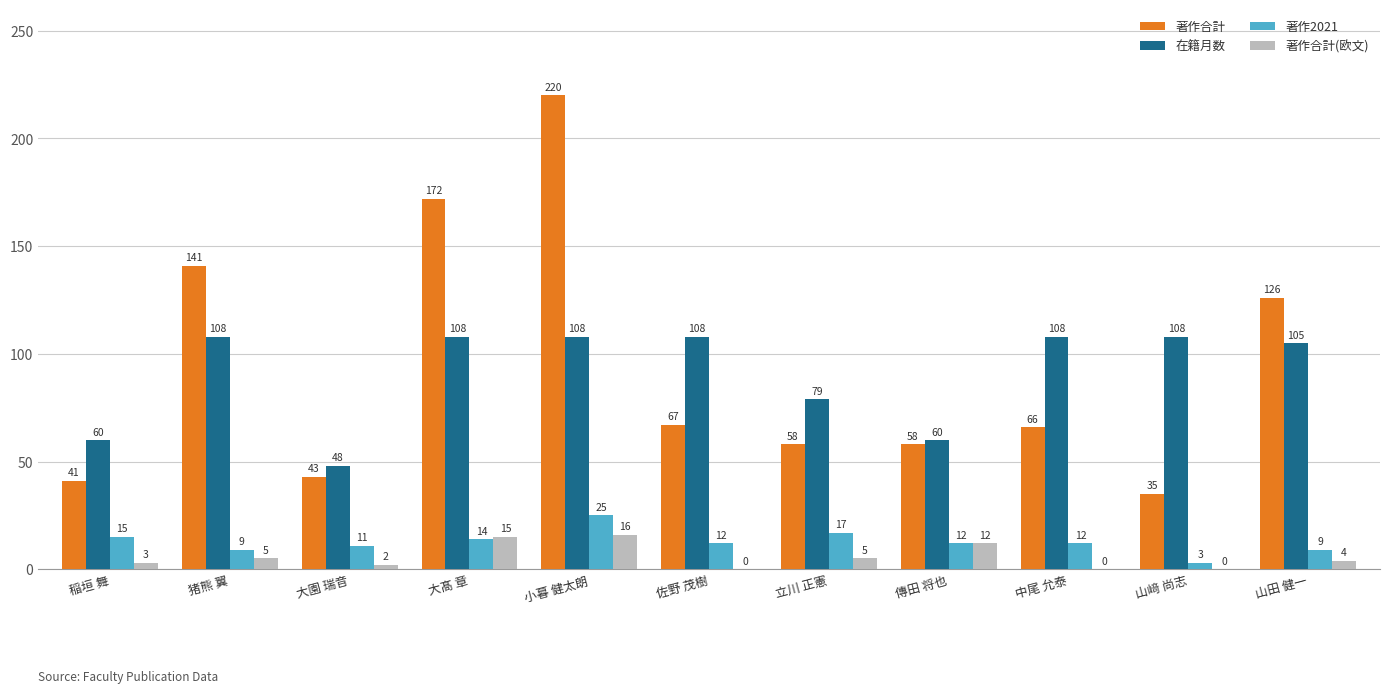

Which category has the highest value in the 著作2021 series?

小暮 健太朗